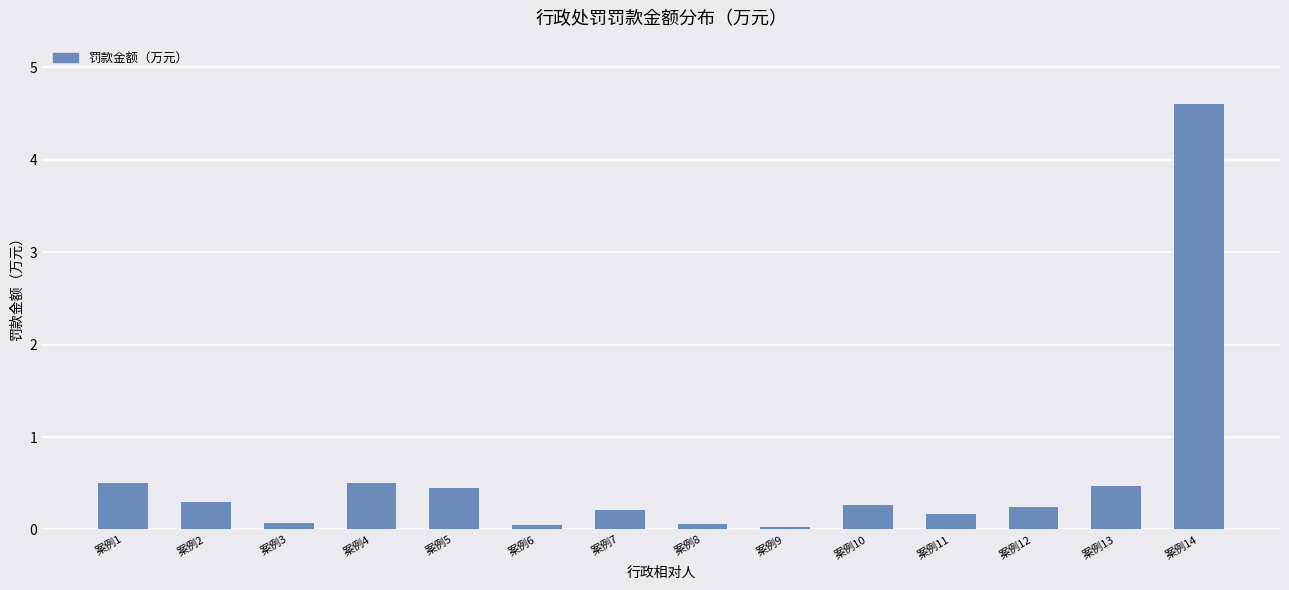

What is the average value?

0.6